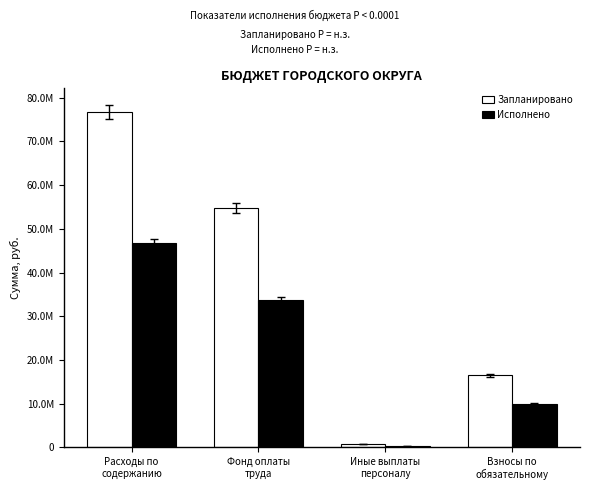

Reading left to right, list all the values displayed in this chart.

Запланировано: Расходы по
содержанию=76703900.0	Фонд оплаты
труда=54763600.0	Иные выплаты
персоналу=718900.0	Взносы по
обязательному=16472300.0
Исполнено: Расходы по
содержанию=46775840.9	Фонд оплаты
труда=33705842.9	Иные выплаты
персоналу=388080.5	Взносы по
обязательному=9979460.7